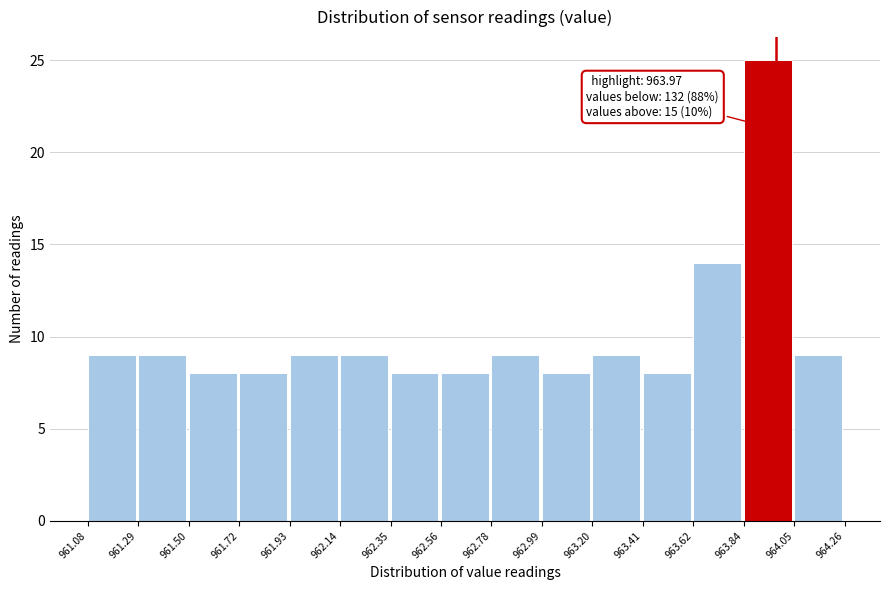

Over which range of the x-axis is the bar tallest?

963.84 to 964.05